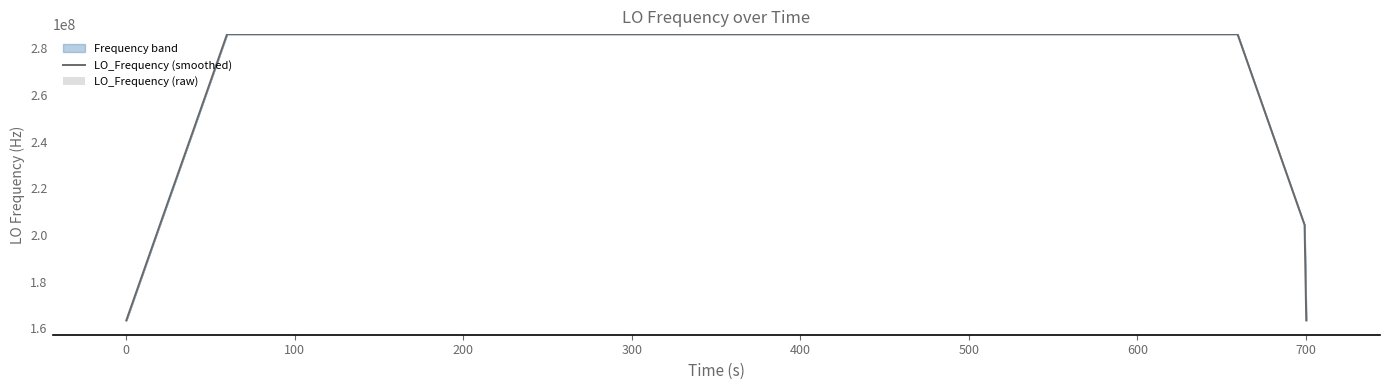

What is the difference between the second highest and minimum values in the LO_Frequency (raw) series?

6.3